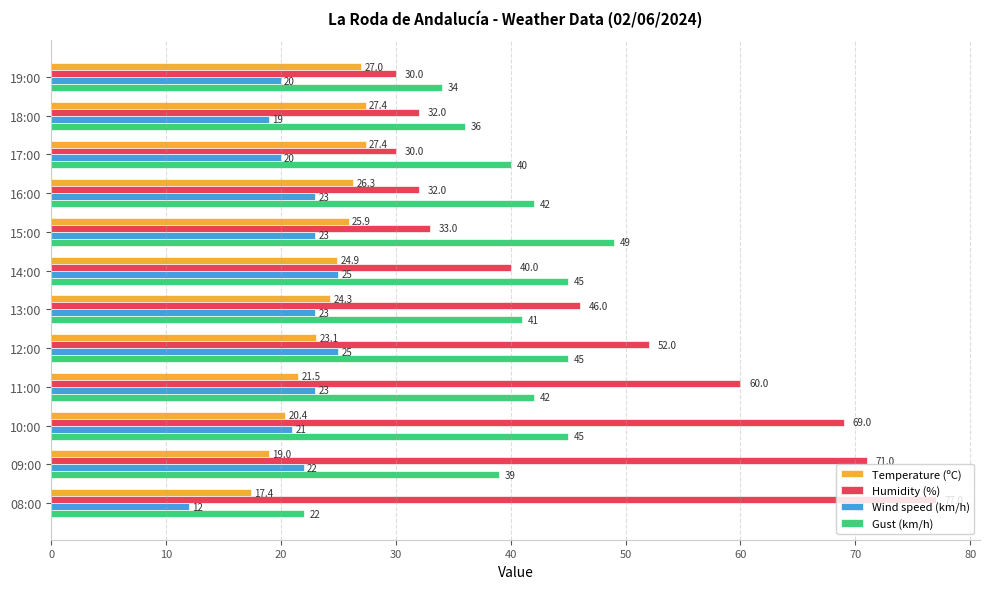

What is the lowest value of the Gust (km/h) series?

22.0